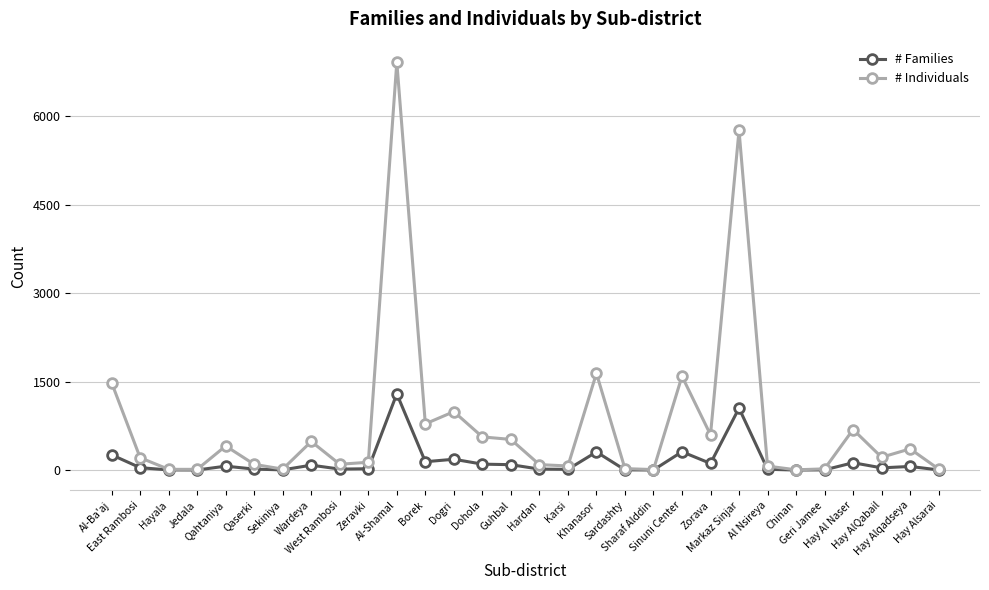

Is this an area chart (filled region under the line)?

No